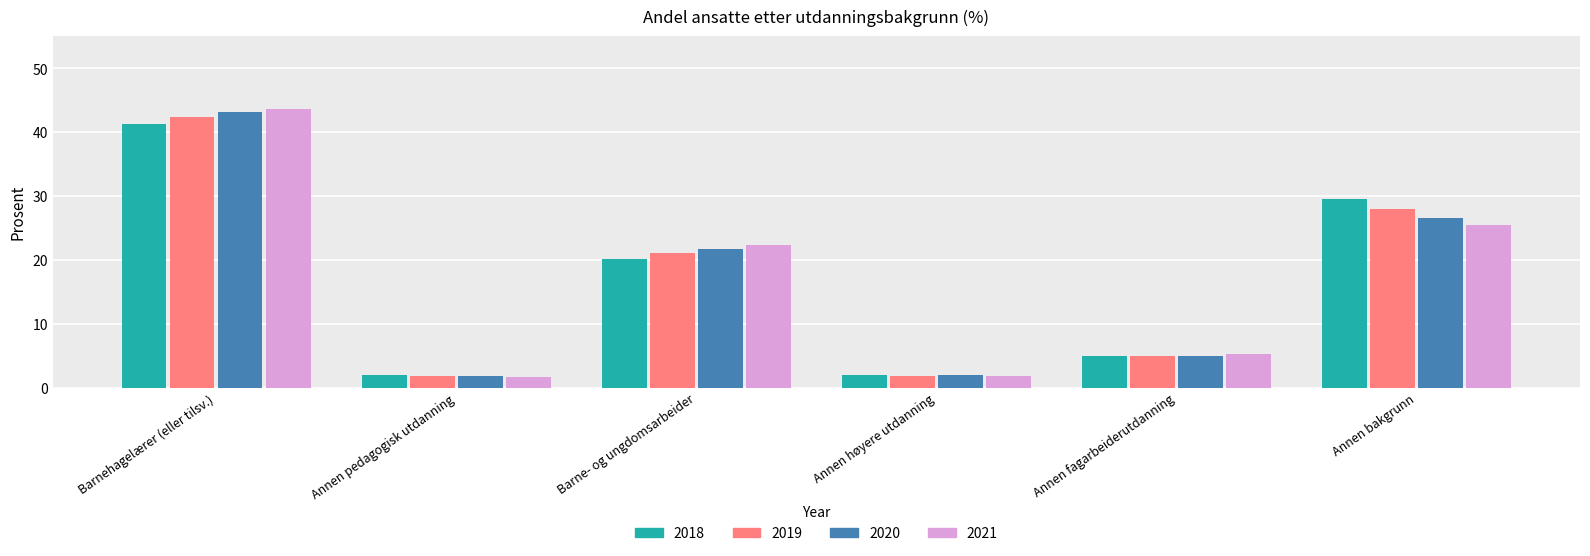

What position from the right is Annen høyere utdanning?

3